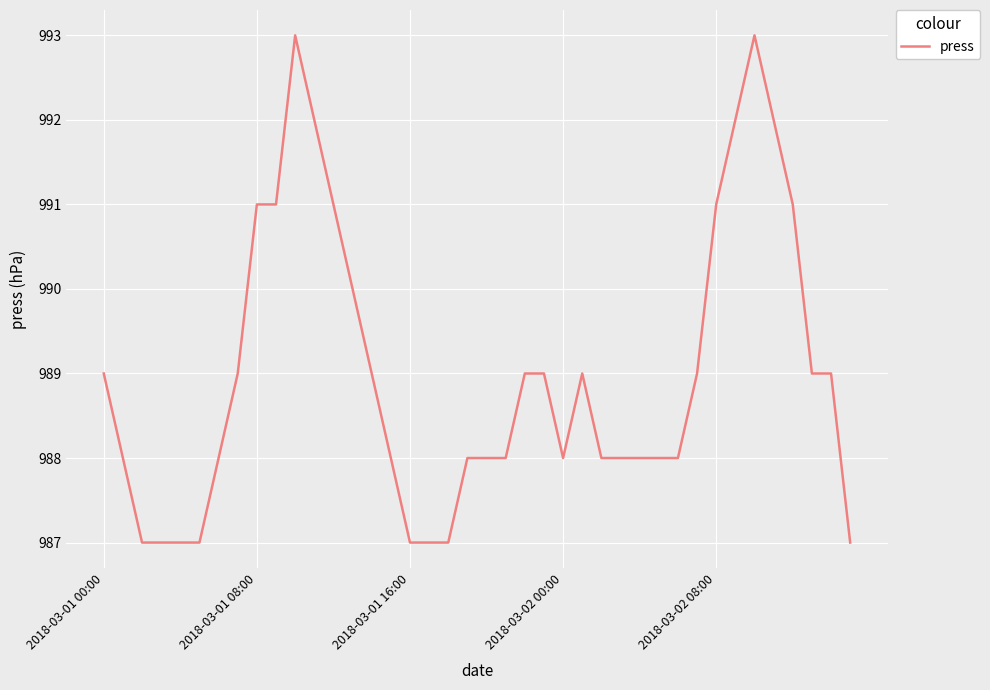

What is the difference between the maximum and minimum values?

6